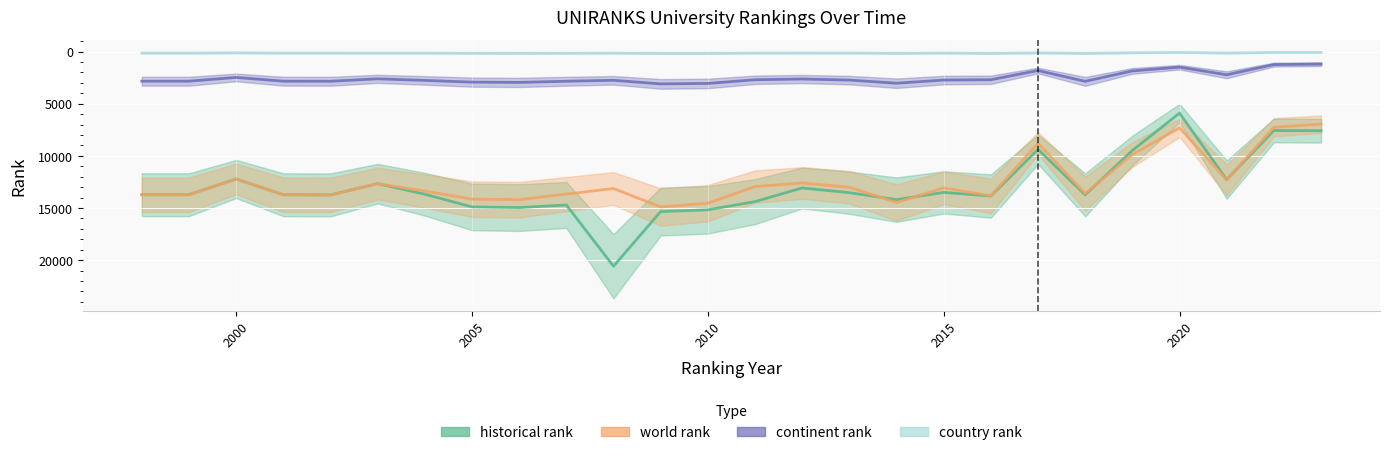

Reading right to left, what are all the values shown in this chart?

historical rank: 7588	7565	12271	5898	9479	13736	9370	13848	13500	14195	13527	13075	14385	15172	15338	20581	14705	14956	14892	13676	12659	13741	13723	12213	13723	13723
world rank: 6954	7253	12303	7307	9869	13607	8782	13831	13062	14471	13007	12598	12941	14537	14900	13127	13664	14199	14147	13373	12659	13741	13723	12213	13723	13723
continent rank: 1201	1245	2222	1491	1850	2852	1814	2698	2729	3031	2731	2629	2701	3053	3096	2752	2842	2954	2927	2762	2610	2844	2838	2477	2838	2838
country rank: 75	76	139	79	112	167	123	167	143	164	139	136	142	168	168	149	156	162	157	148	149	143	143	116	143	143